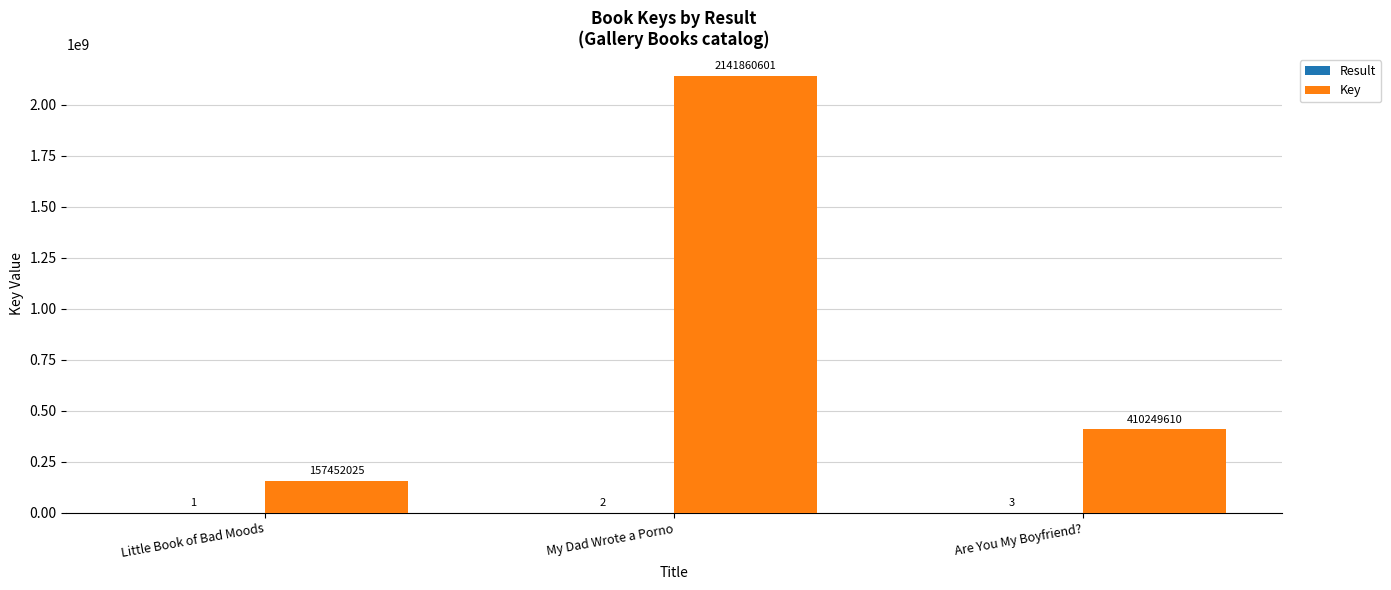

What is the total value across all series at Little Book of Bad Moods?

157452026